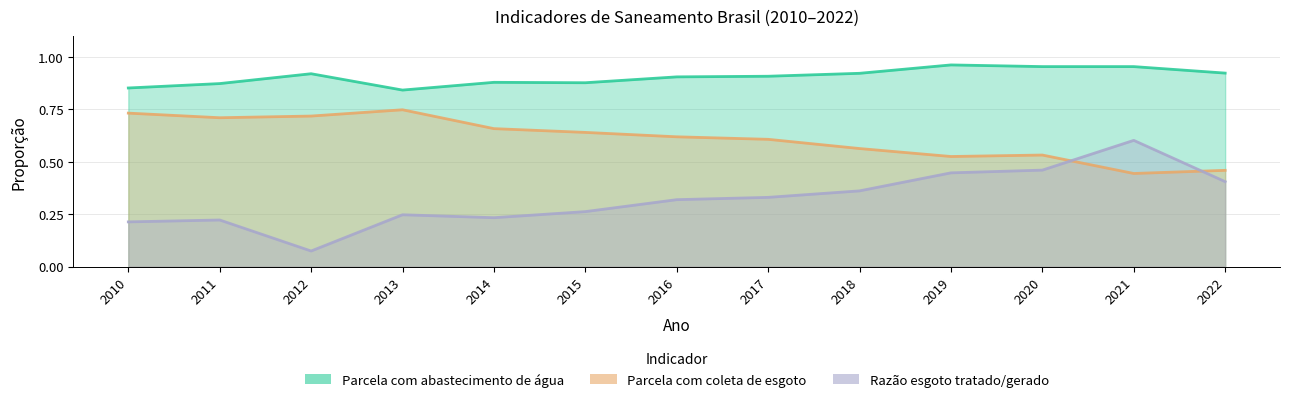

True or false: Parcela com coleta de esgoto and Parcela com abastecimento de água cross at least once.

False